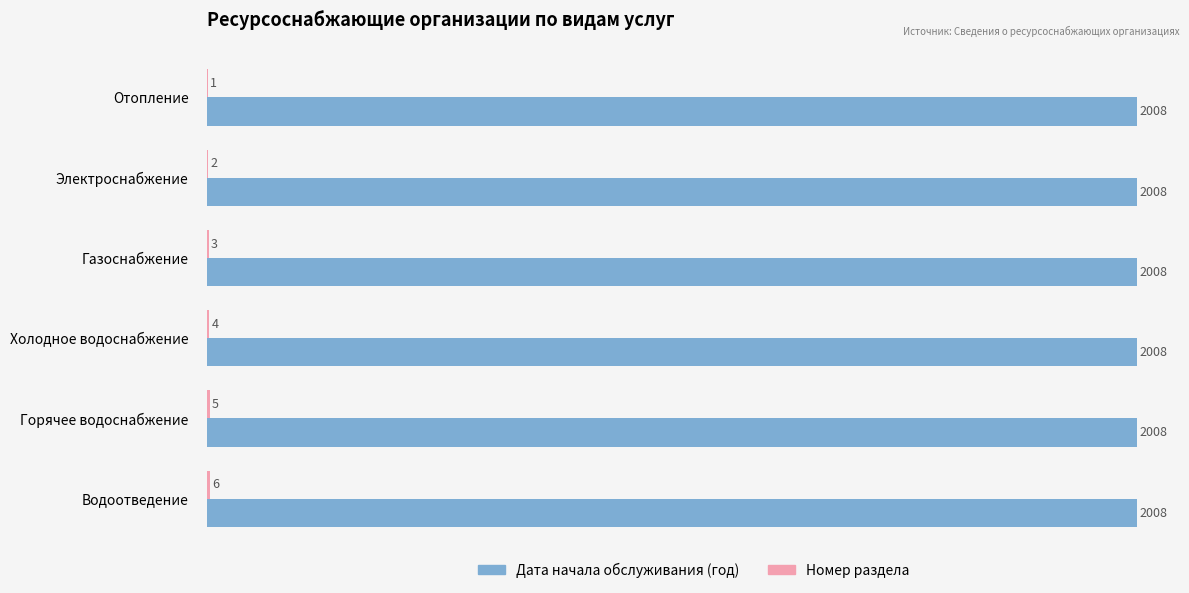

Is it true that Дата начала обслуживания (год) equals 2008 at Водоотведение?

True